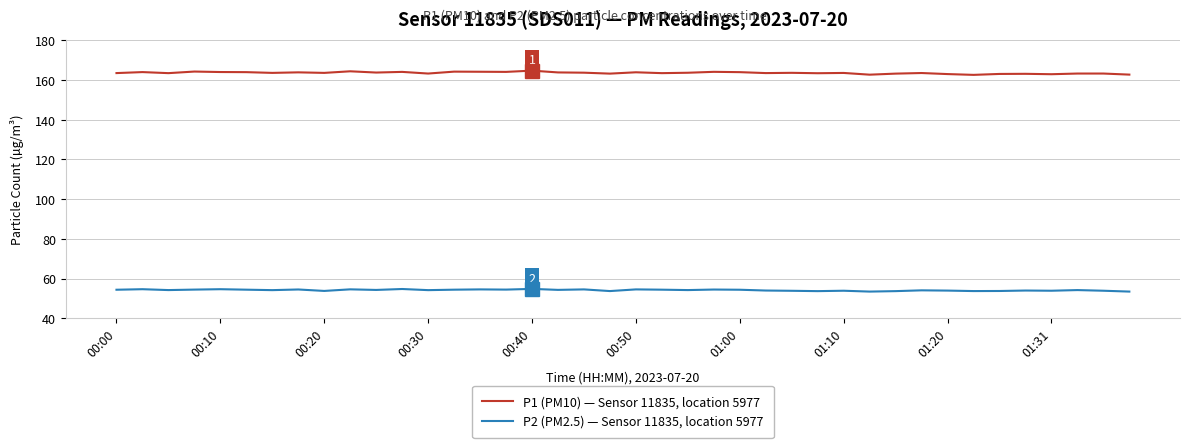

What is the lowest value of the P2 (PM2.5) — Sensor 11835, location 5977 series?

53.5